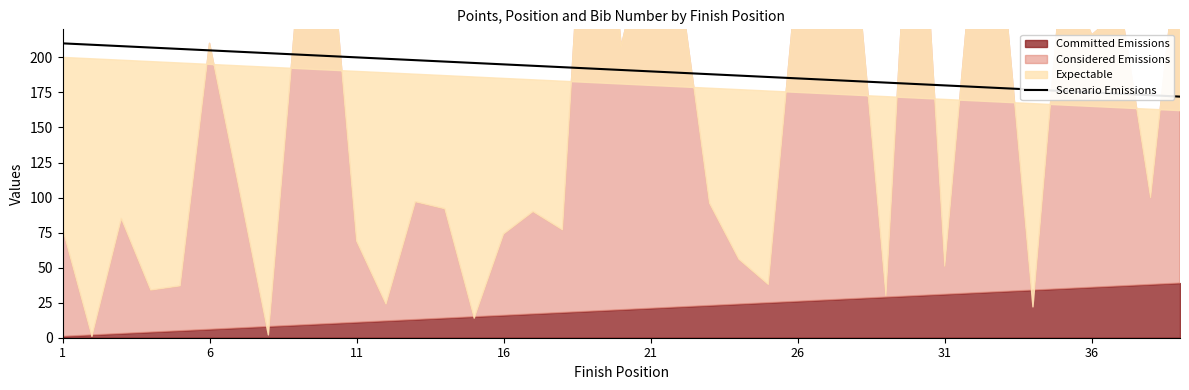

How many lines are shown in the chart?

1